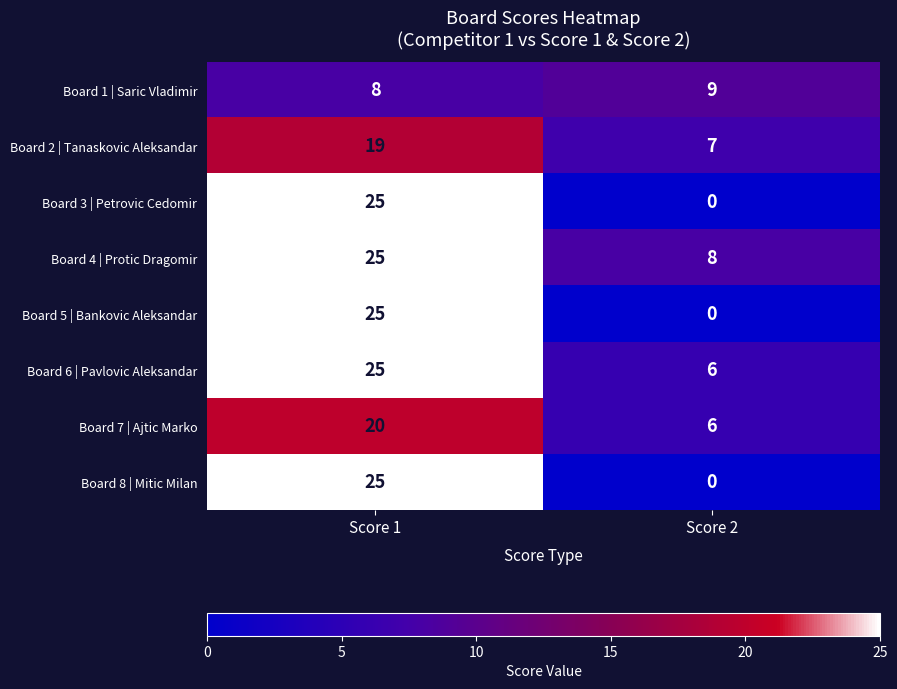

Reading left to right, what are all the values shown in this chart?

Board 1 | Saric Vladimir: Score 1=8	Score 2=9
Board 2 | Tanaskovic Aleksandar: Score 1=19	Score 2=7
Board 3 | Petrovic Cedomir: Score 1=25	Score 2=0
Board 4 | Protic Dragomir: Score 1=25	Score 2=8
Board 5 | Bankovic Aleksandar: Score 1=25	Score 2=0
Board 6 | Pavlovic Aleksandar: Score 1=25	Score 2=6
Board 7 | Ajtic Marko: Score 1=20	Score 2=6
Board 8 | Mitic Milan: Score 1=25	Score 2=0